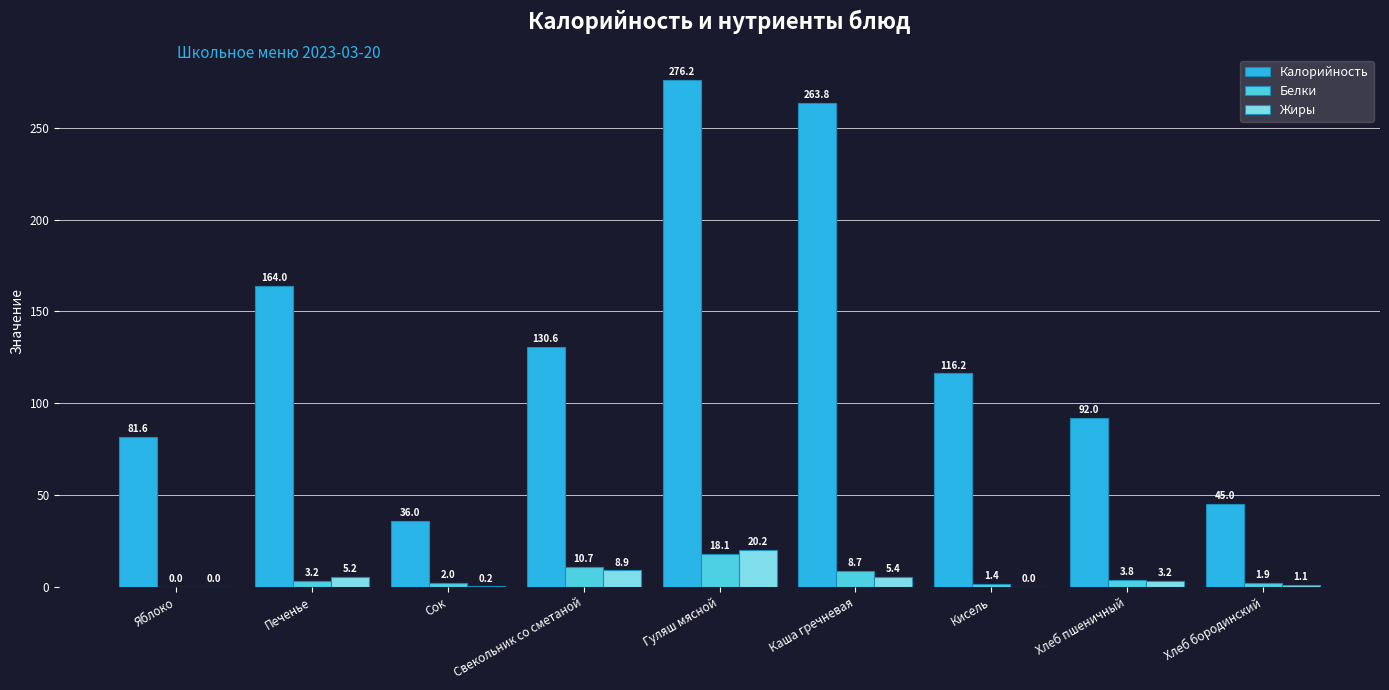

At which category does the chart reach its peak across all series?

Гуляш мясной